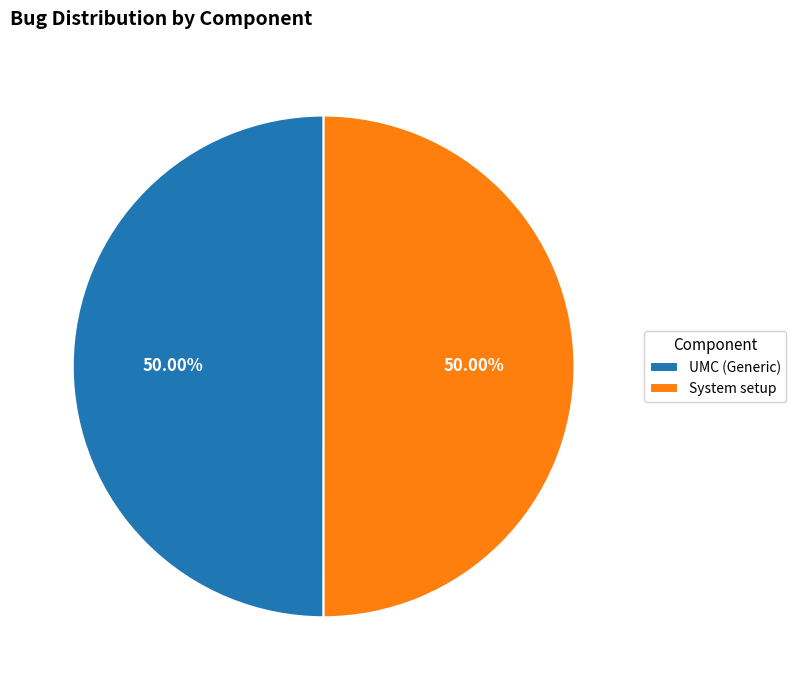

How much of the chart is everything except System setup?

50.0%